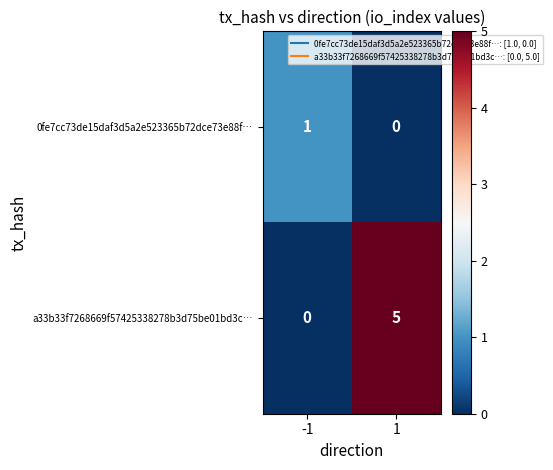

Which series has the largest range (max minus min)?

a33b33f7268669f57425338278b3d75be01bd3c…